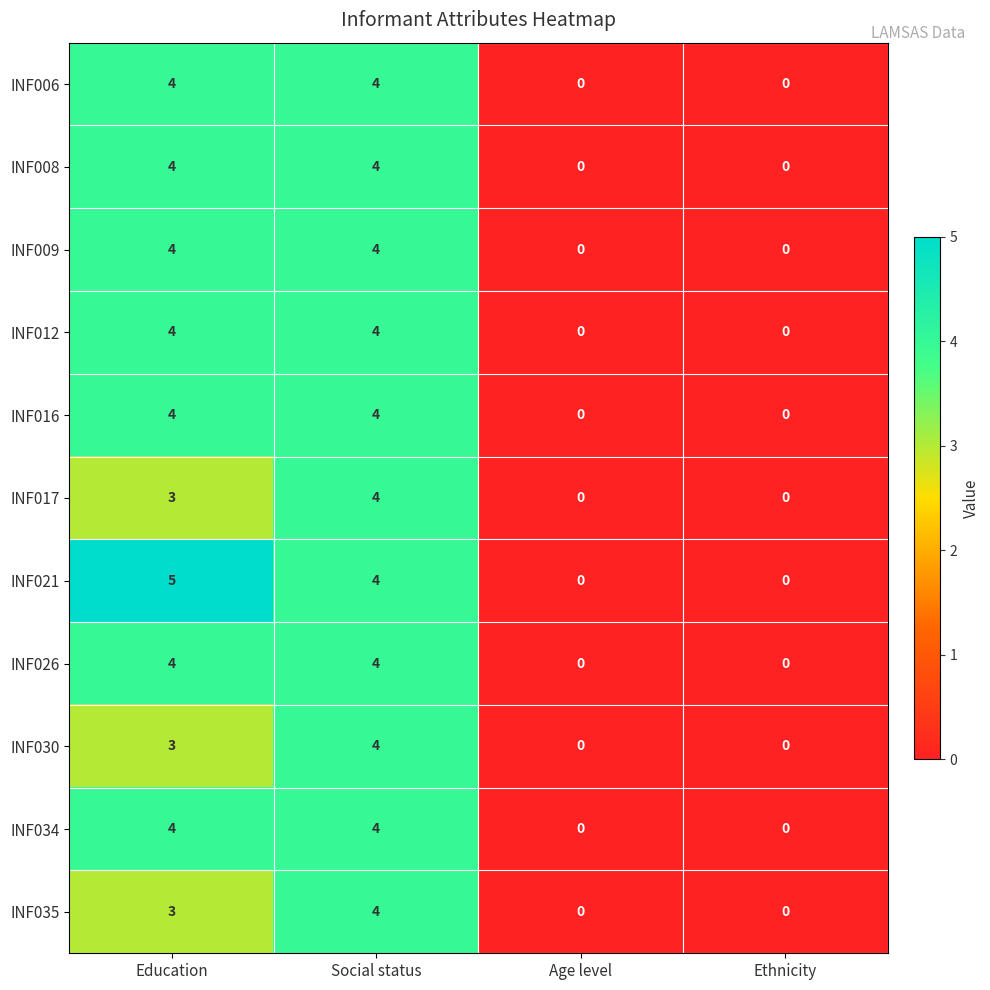

Which series has the largest range (max minus min)?

INF021